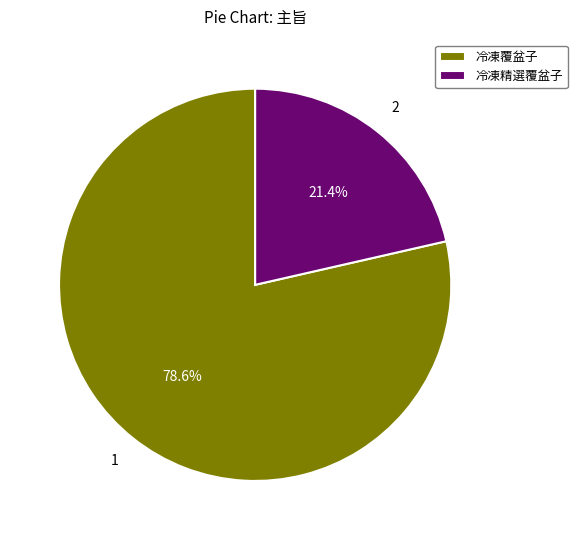

To the nearest percent, what is the combined percentage of 冷凍覆盆子 and 冷凍精選覆盆子?

100%